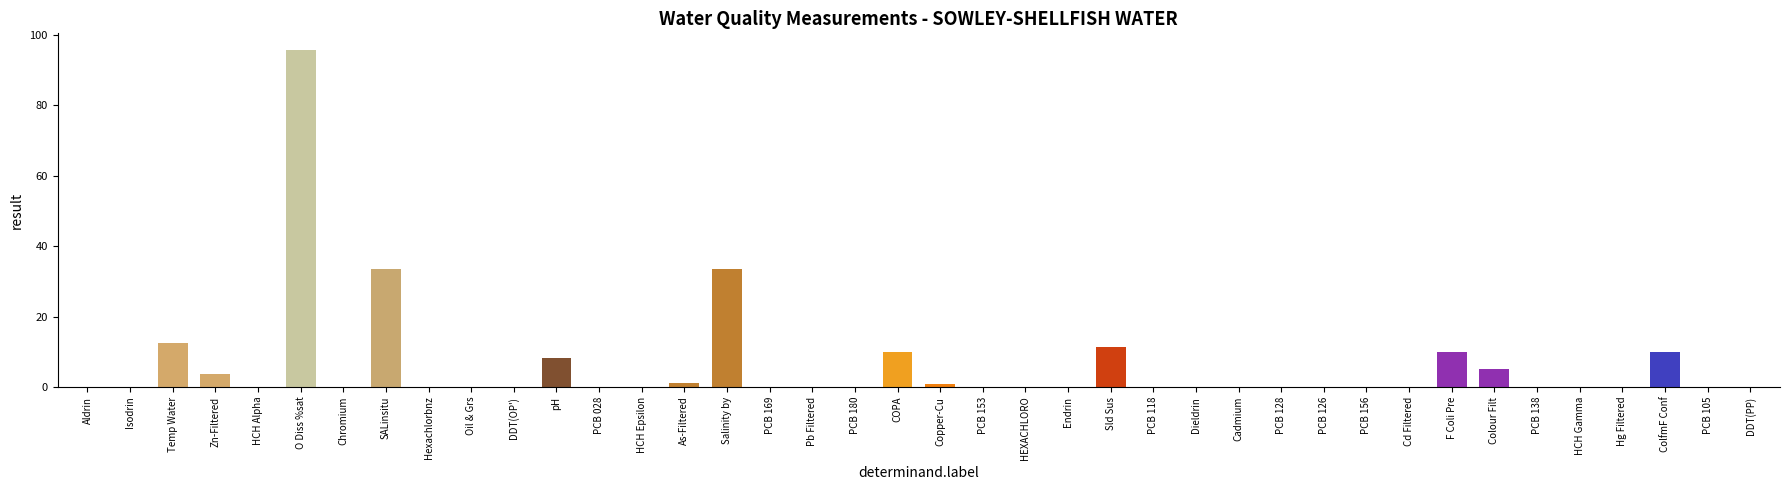

At which category does the chart reach its peak across all series?

O Diss %sat